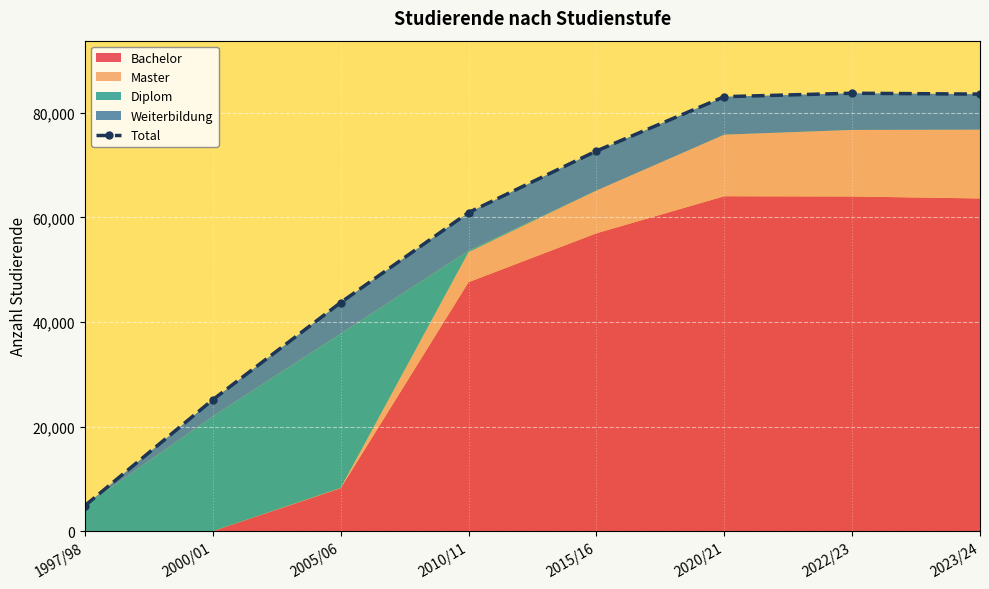

What is the greatest value displayed?

83756